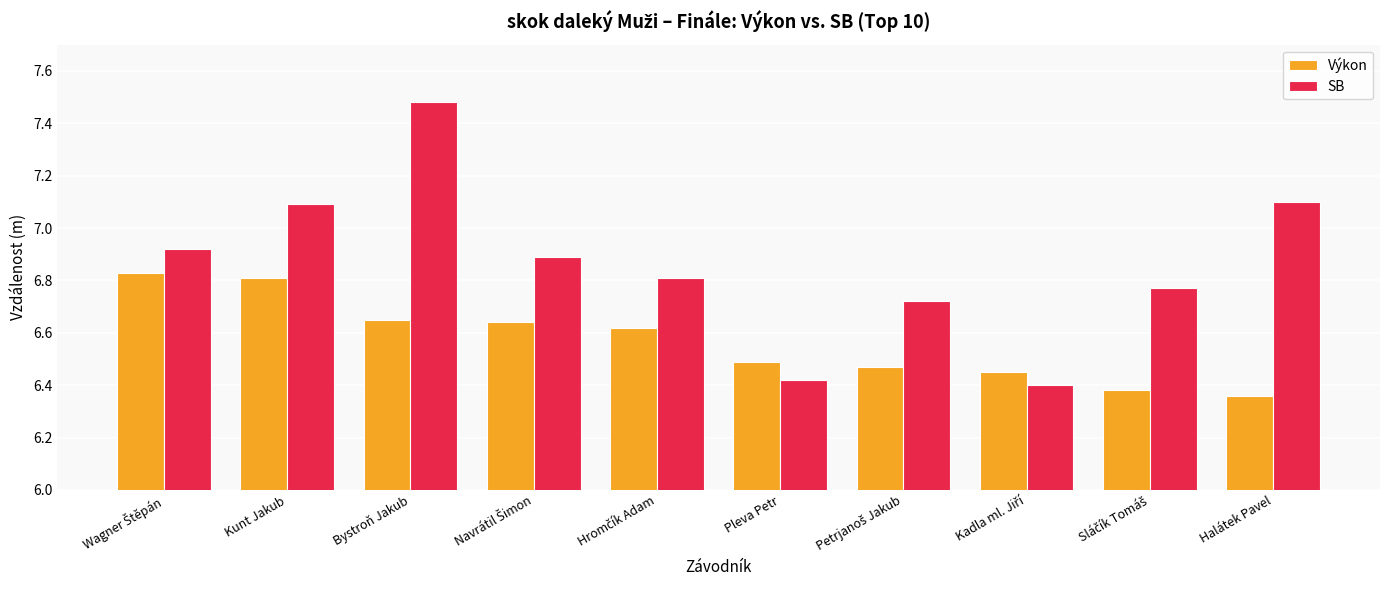

How many groups of bars are there?

10